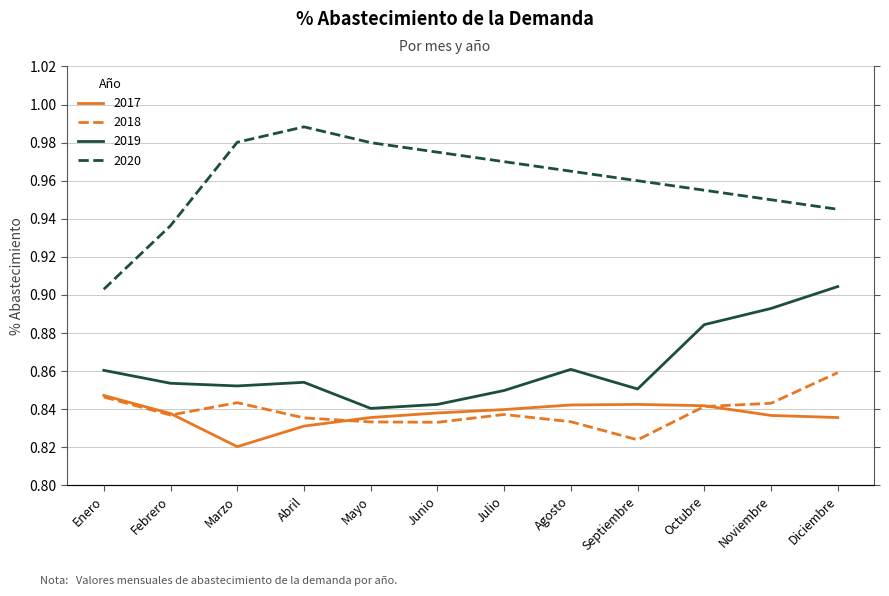

How many interior local valleys does the 2018 series have?

3